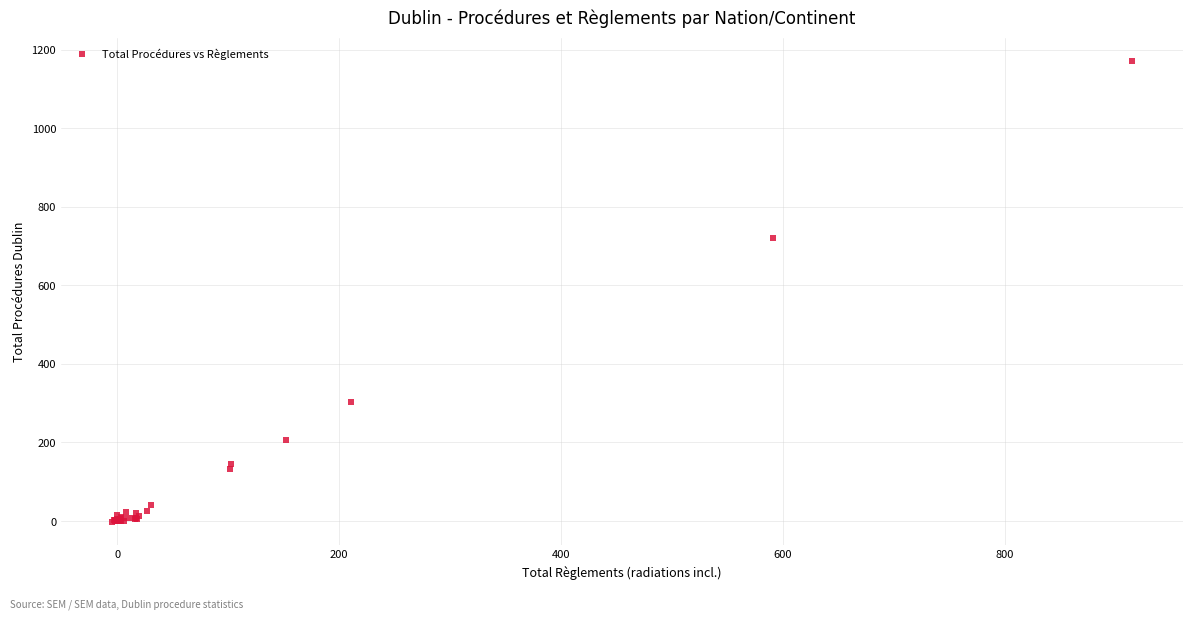

What Y value in the scatter plot is closest to 584?

721.5